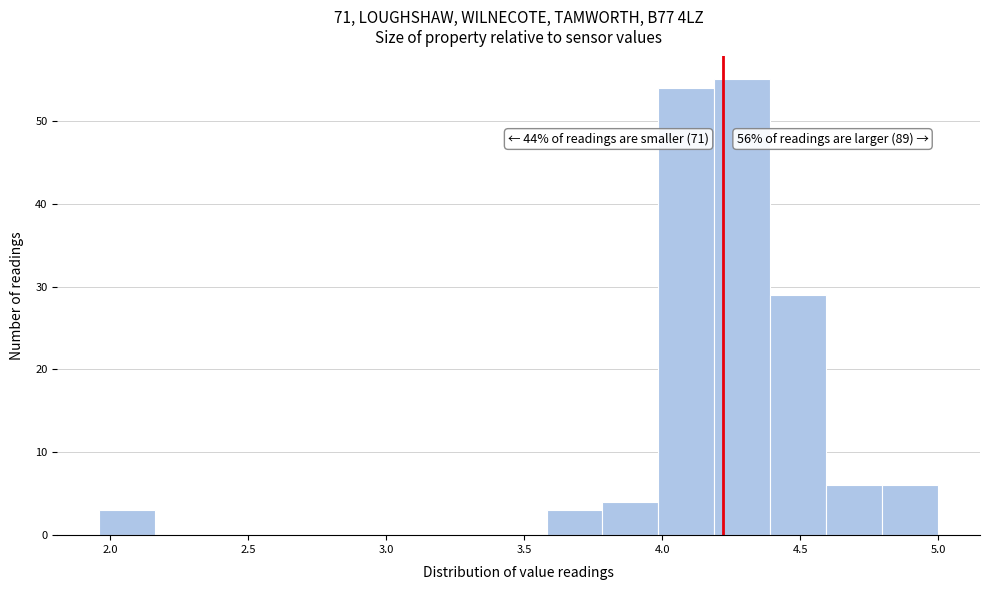

Over which range of the x-axis is the bar tallest?

4.20 to 4.40